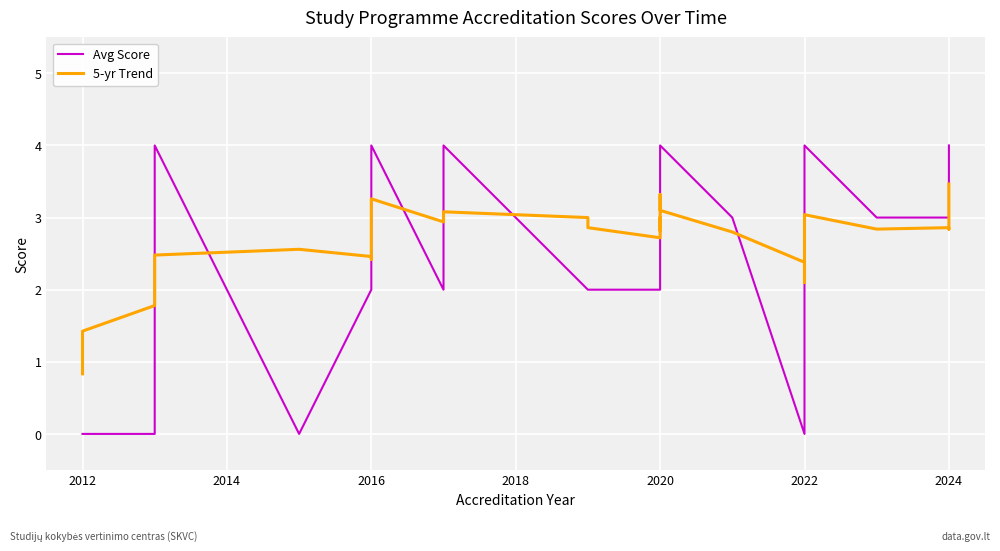

True or false: Avg Score and 5-yr Trend cross at least once.

True